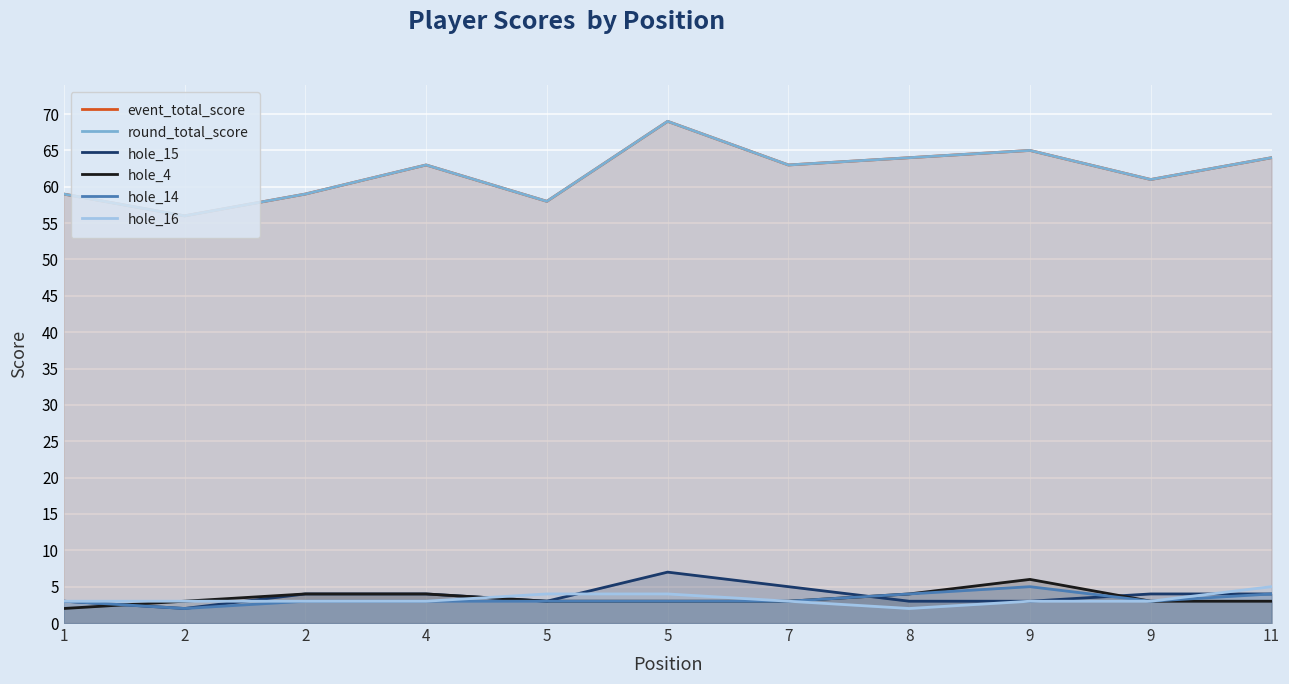

List the series in order of their peak value, highest first.

event_total_score, round_total_score, hole_15, hole_4, hole_14, hole_16